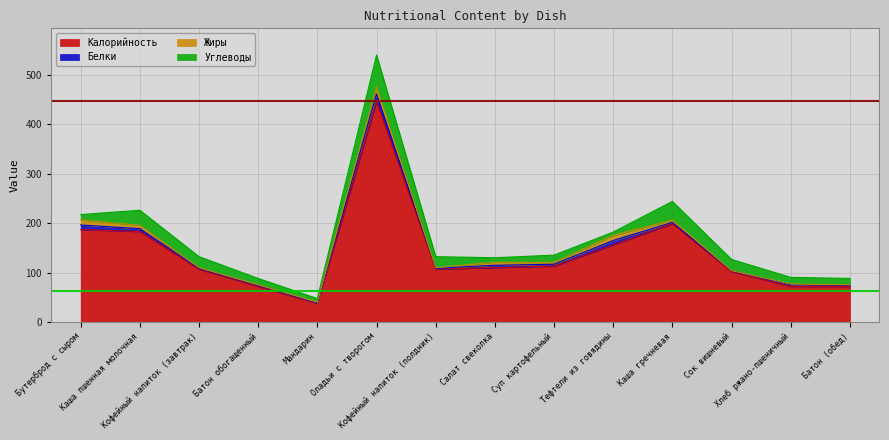

What is the minimum value for Углеводы?

6.6